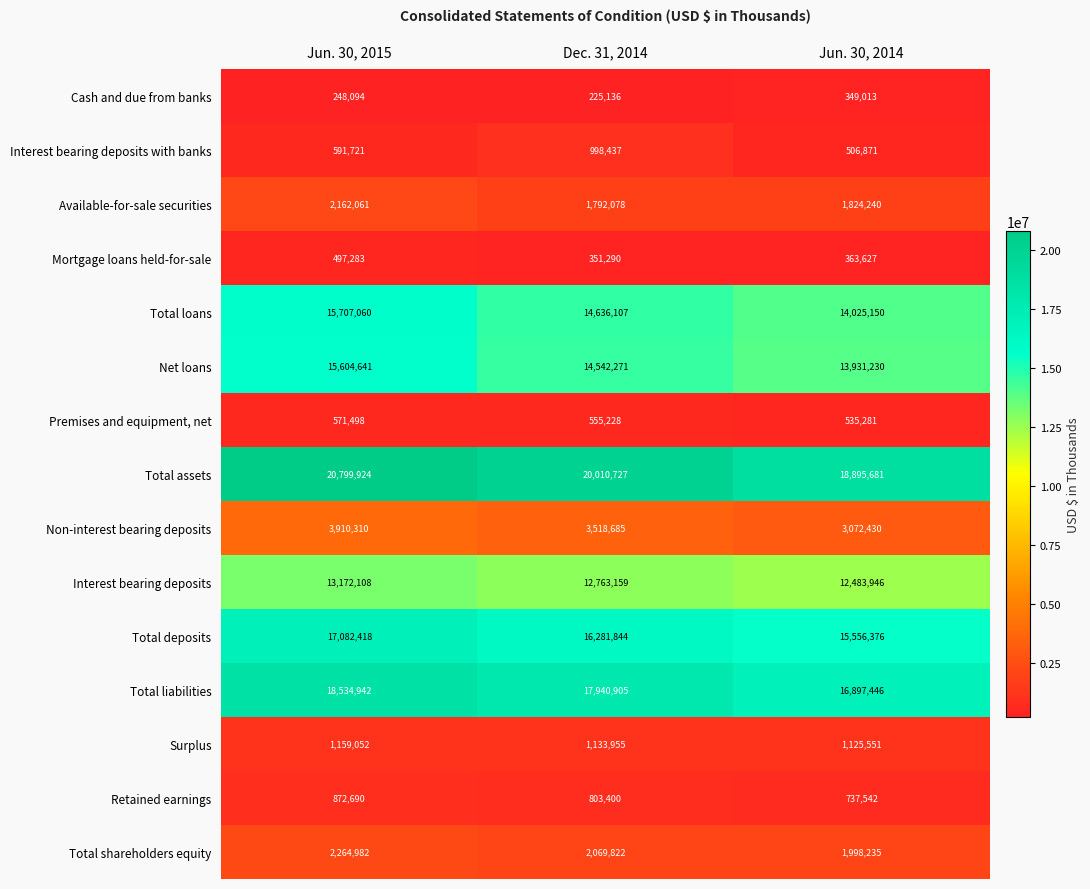

What value does the Total assets series have at Jun. 30, 2015?

20799924